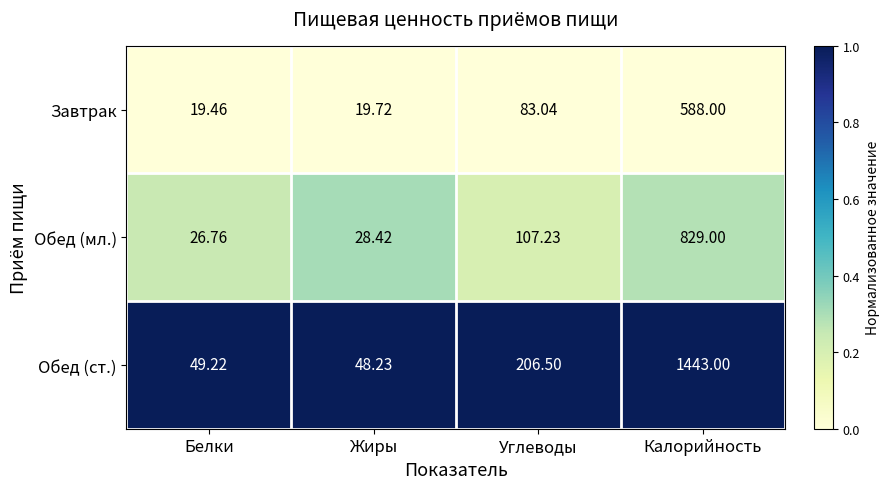

Which series changed the most between Углеводы and Калорийность?

Обед (ст.)